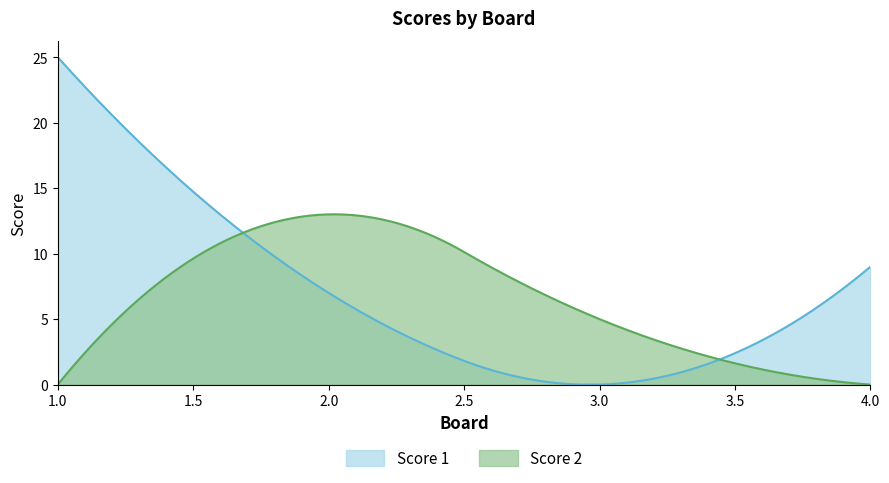

Between which two adjacent categories do Score 1 and Score 2 first intersect?

1 and 2